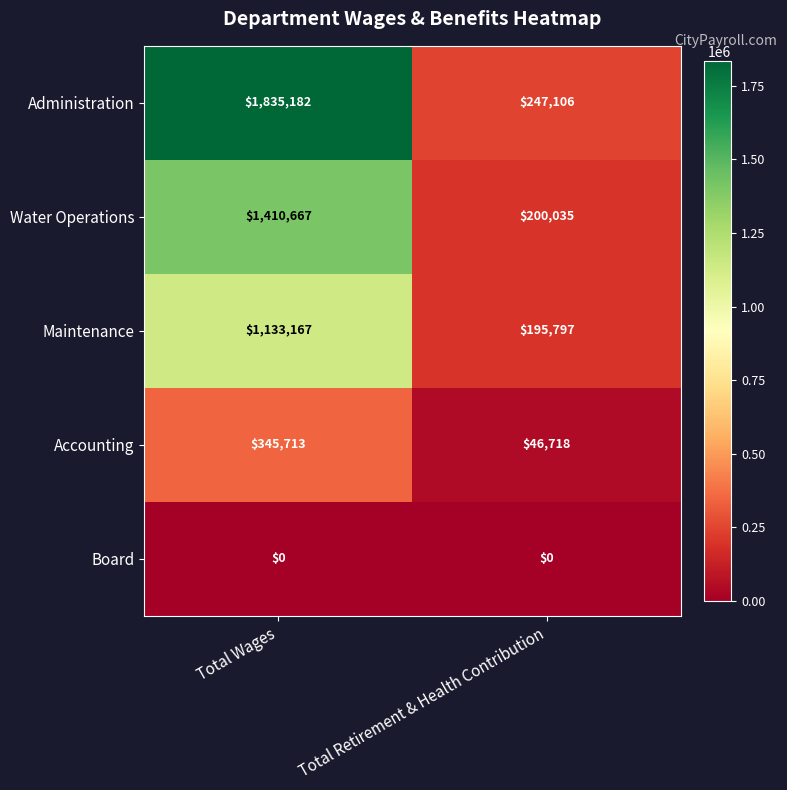

Reading left to right, list all the values displayed in this chart.

Administration: 1835182	247106
Water Operations: 1410667	200035
Maintenance: 1133167	195797
Accounting: 345713	46718
Board: 0	0